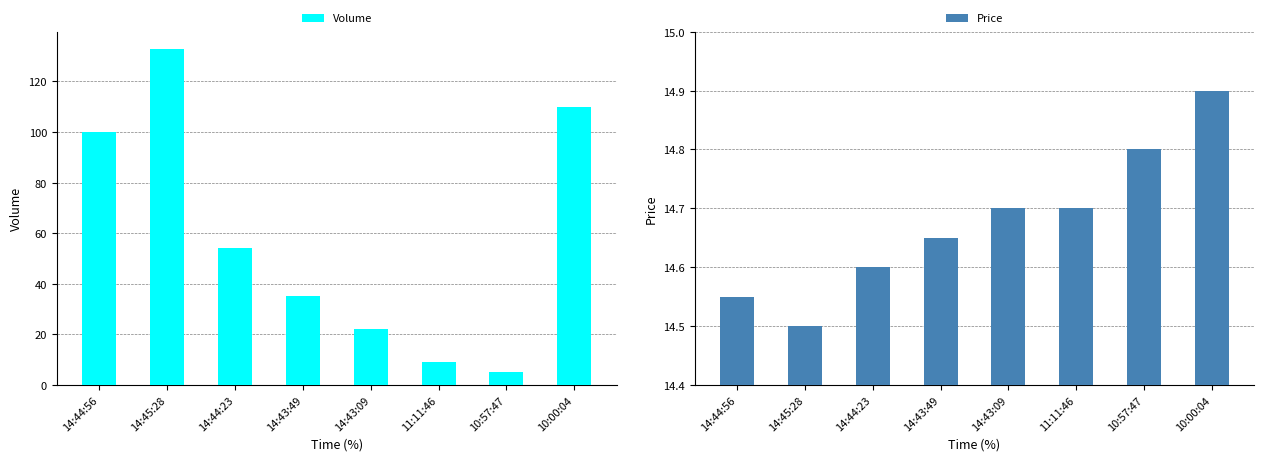

What is the difference between the Volume values at 14:45:28 and 14:43:09?

111